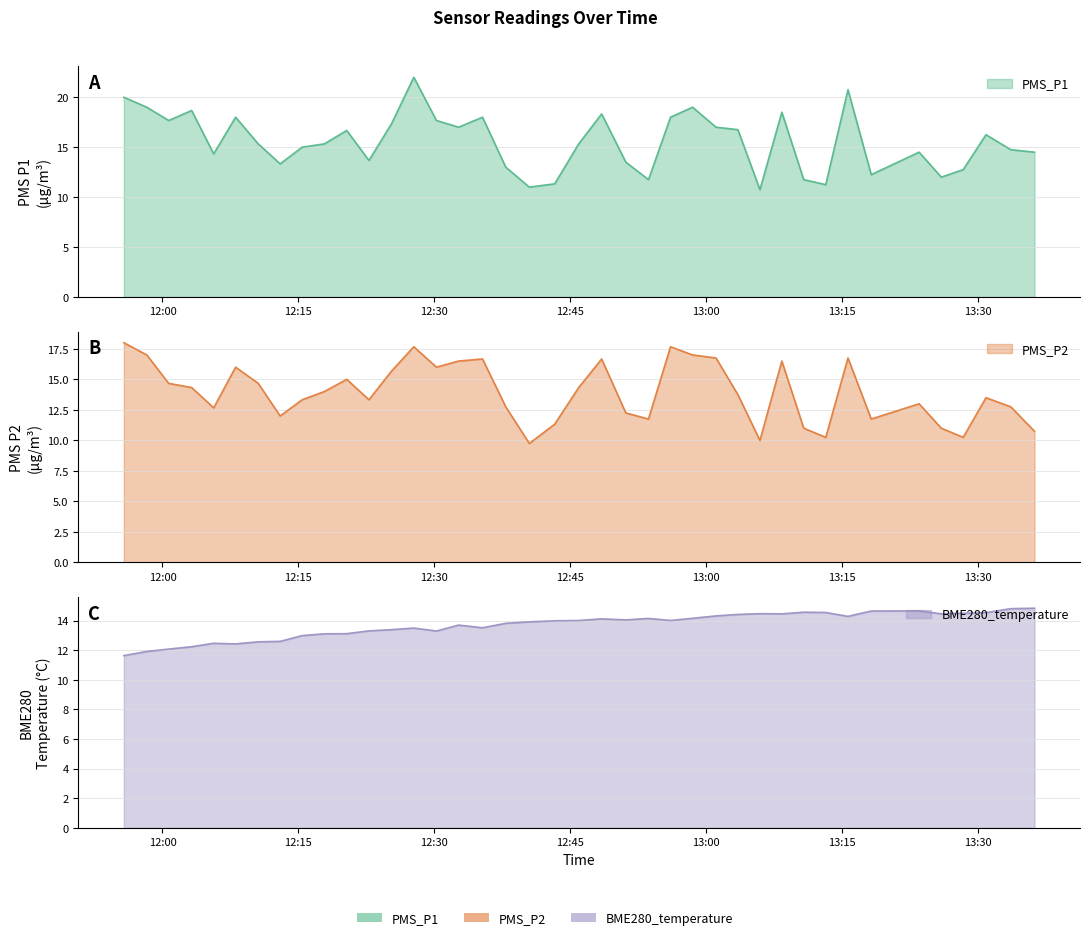

How many interior local peaks does the PMS_P1 series have?

11